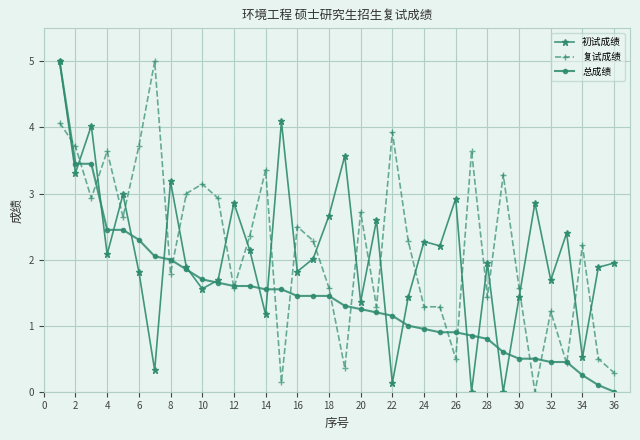

What is the value of the 初试成绩 point at the 31st from the left?

2.9